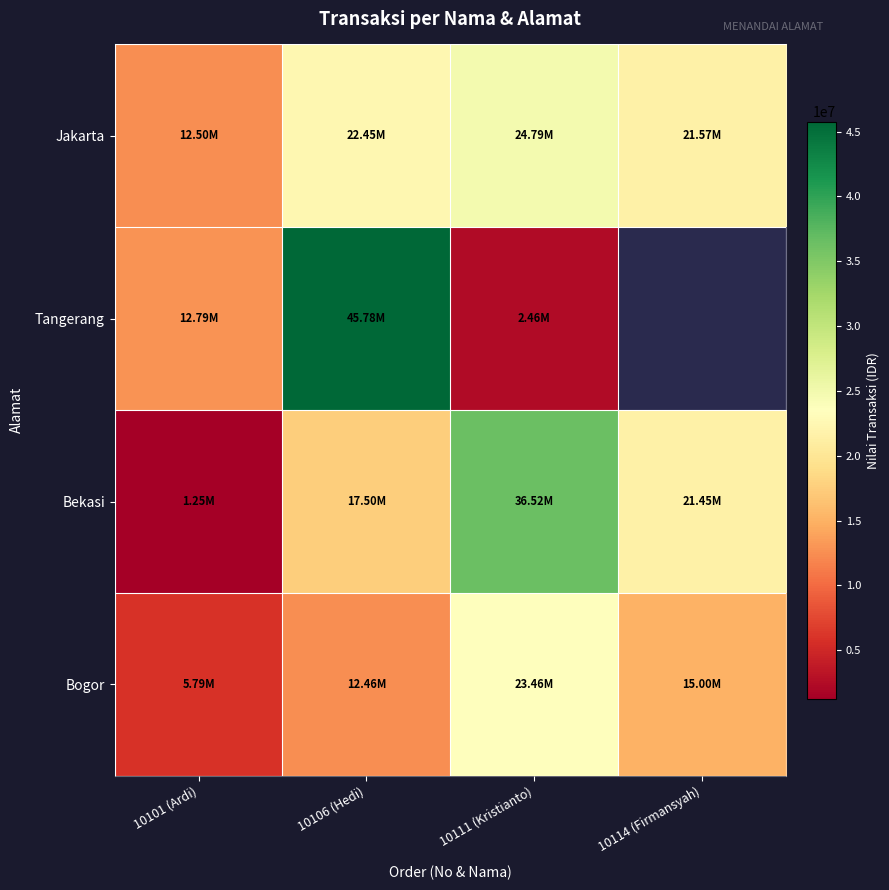

What is the average value of the Bogor series?

14175000.0